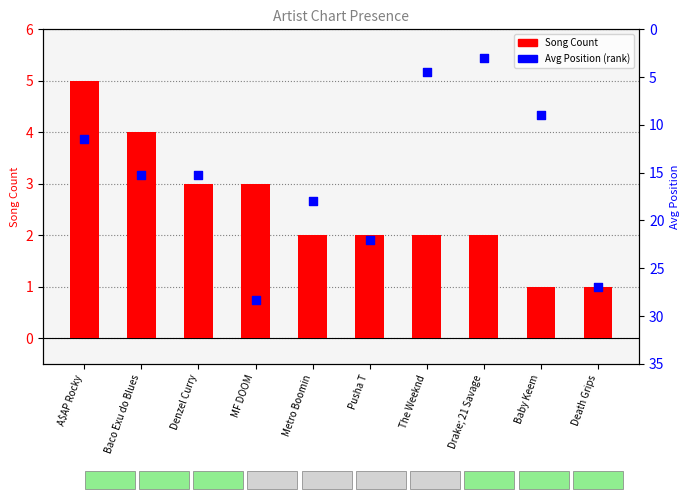

What are all the series names shown in the legend?

Song Count, Avg Position